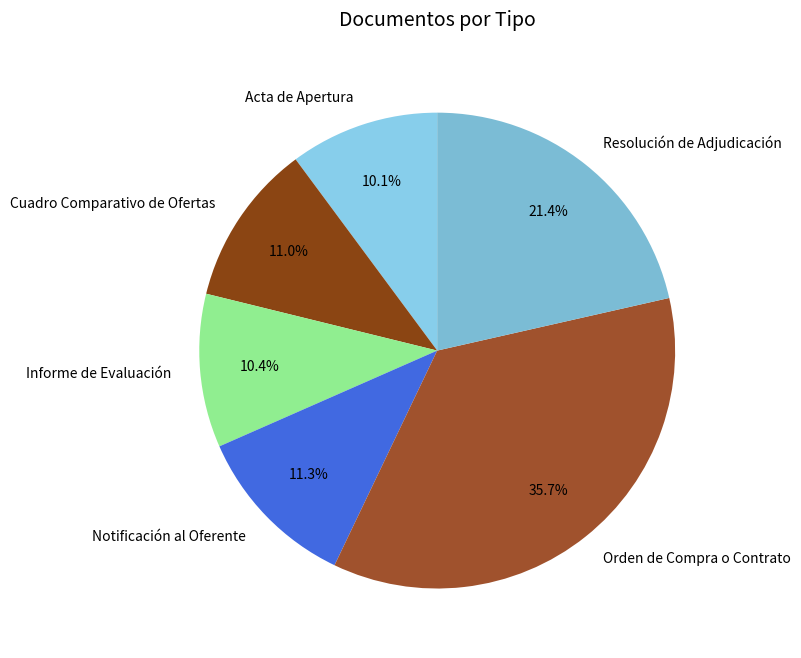

The Acta de Apertura slice represents 10% of the pie. True or false?

True